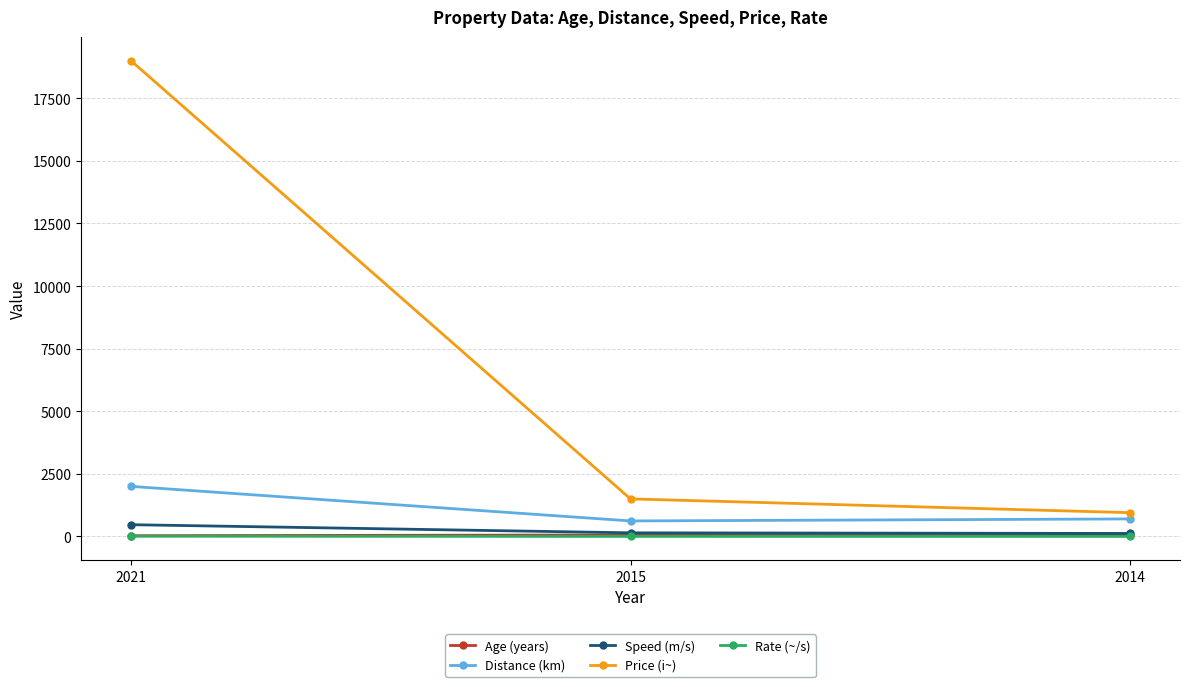

At which label does Rate (~/s) first exceed 2?

2021